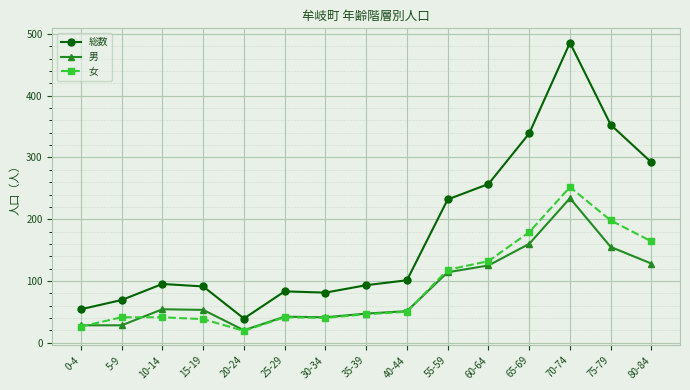

Which series has the widest spread of values?

総数